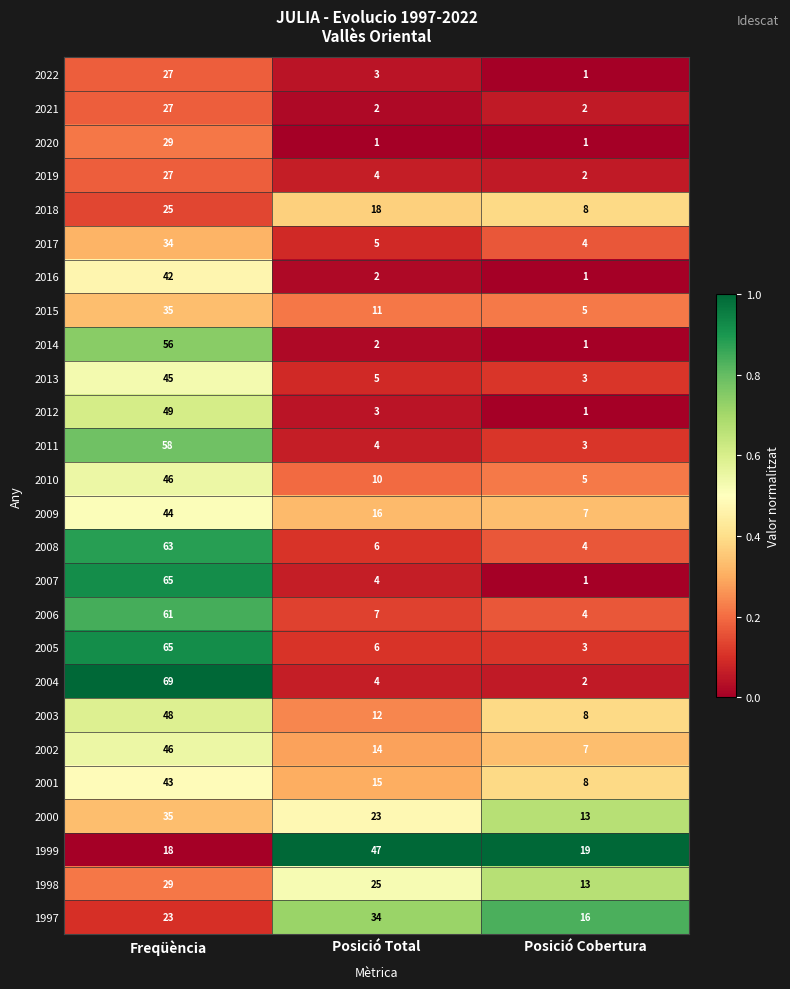

Between Posició Total and Posició Cobertura, which series saw the biggest shift?

1999